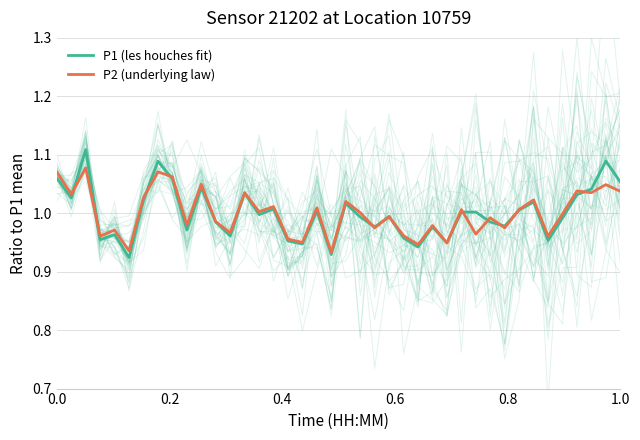

Reading right to left, what are all the values shown in this chart?

P1 (les houches fit): 1.1	1.1	1.0	1.0	1.0	1.0	1.0	1.0	1.0	1.0	1.0	1.0	0.9	1.0	0.9	1.0	1.0	1.0	1.0	1.0	0.9	1.0	0.9	1.0	1.0	1.0	1.0	1.0	1.0	1.0	1.0	1.1	1.1	1.0	0.9	1.0	1.0	1.1	1.0	1.1
P2 (underlying law): 1.0	1.0	1.0	1.0	1.0	1.0	1.0	1.0	1.0	1.0	1.0	1.0	0.9	1.0	0.9	1.0	1.0	1.0	1.0	1.0	0.9	1.0	1.0	1.0	1.0	1.0	1.0	1.0	1.0	1.0	1.0	1.1	1.1	1.0	0.9	1.0	1.0	1.1	1.0	1.1